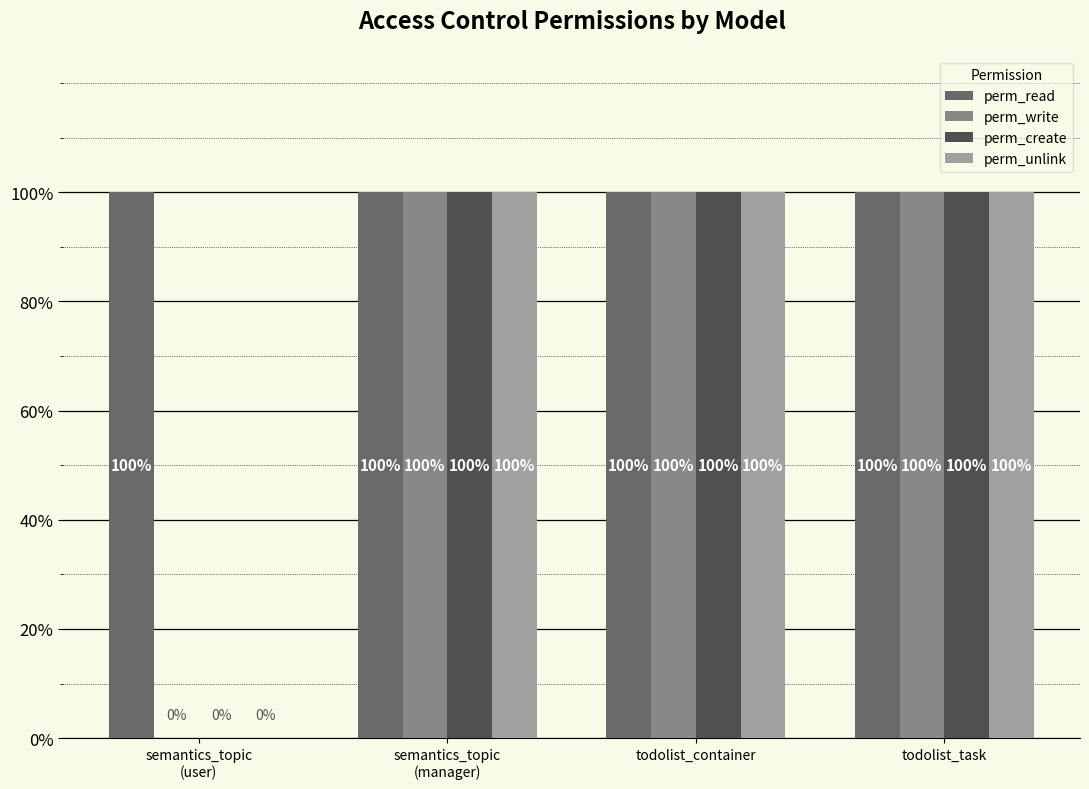

Are the bars grouped side by side (vs. stacked)?

Yes